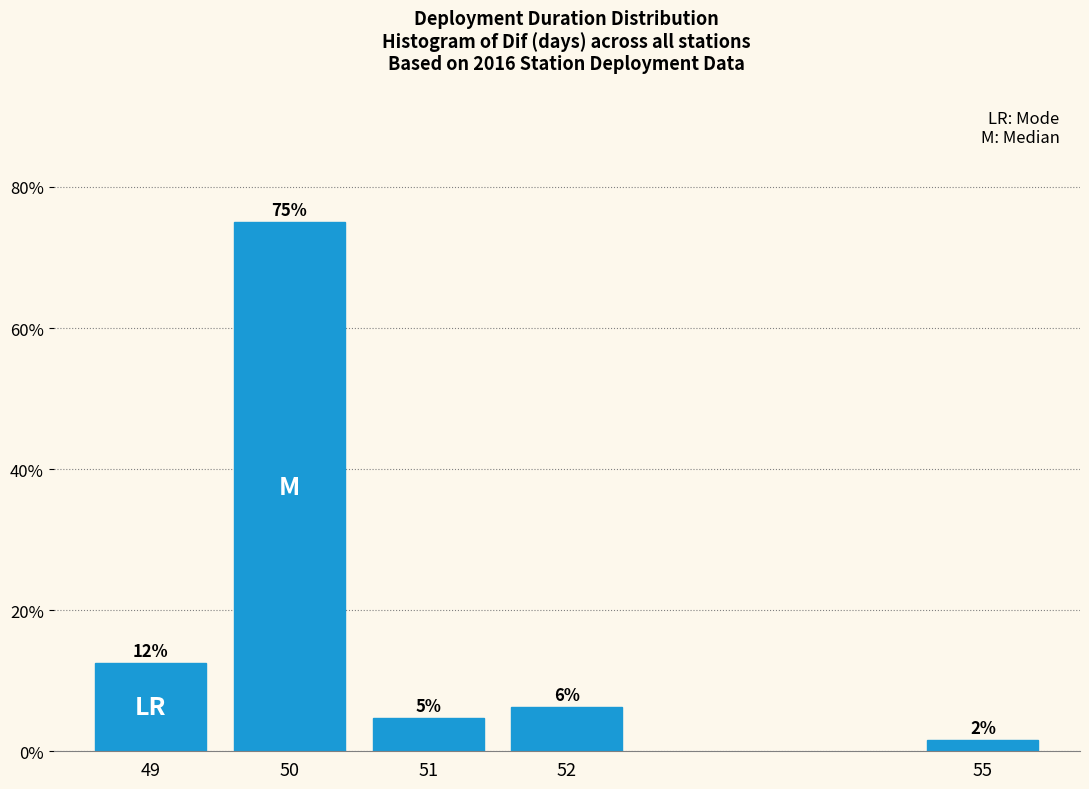

Are the bars horizontal?

No